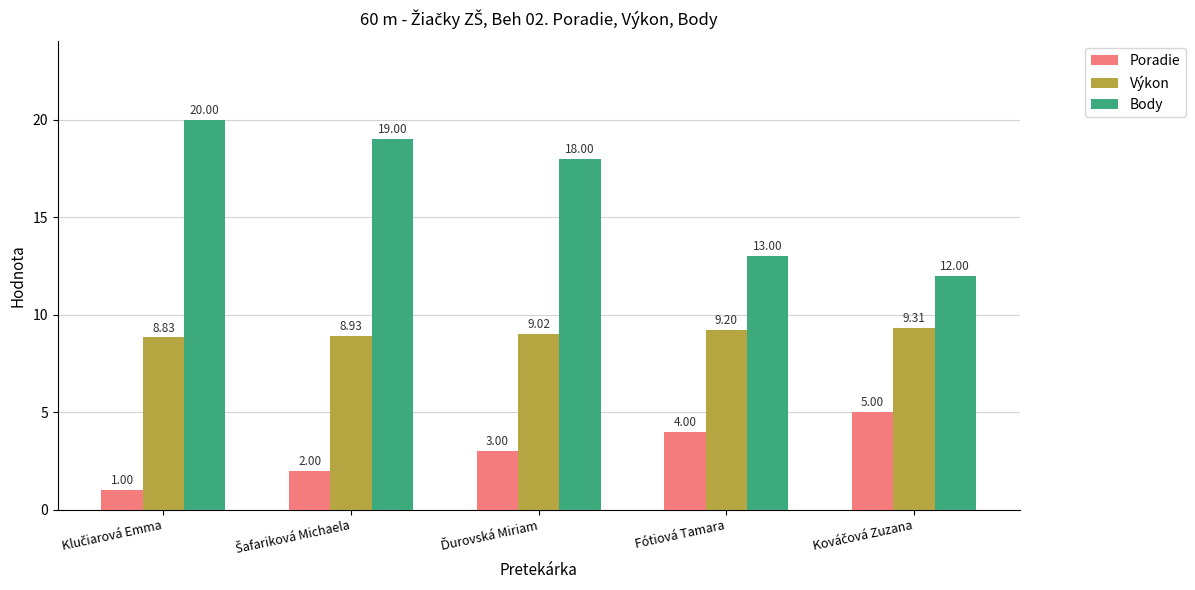

What is the difference between the maximum and minimum values in the Body series?

8.0